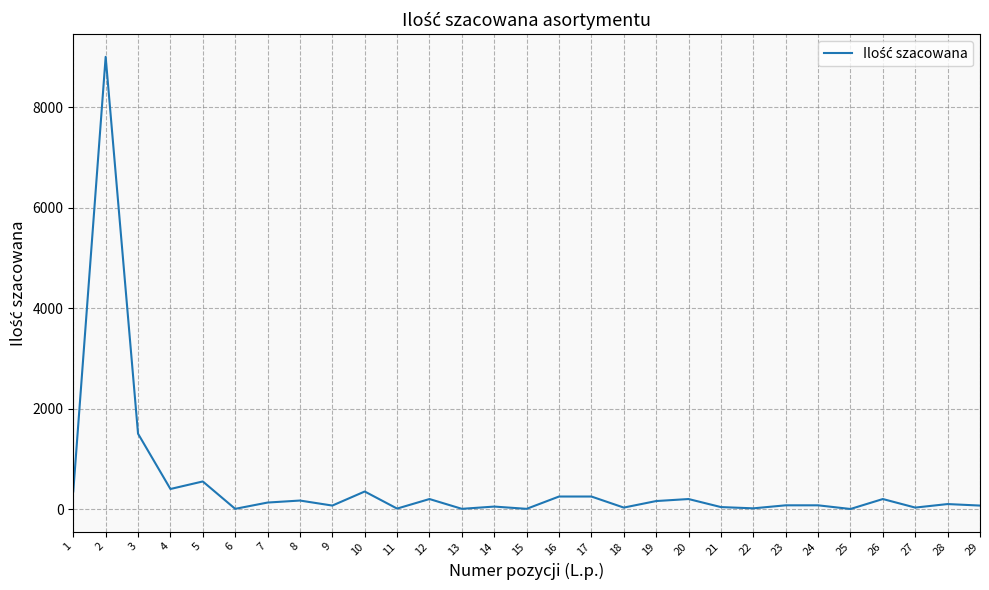

What is the sum of the values at 7 and 29?

200